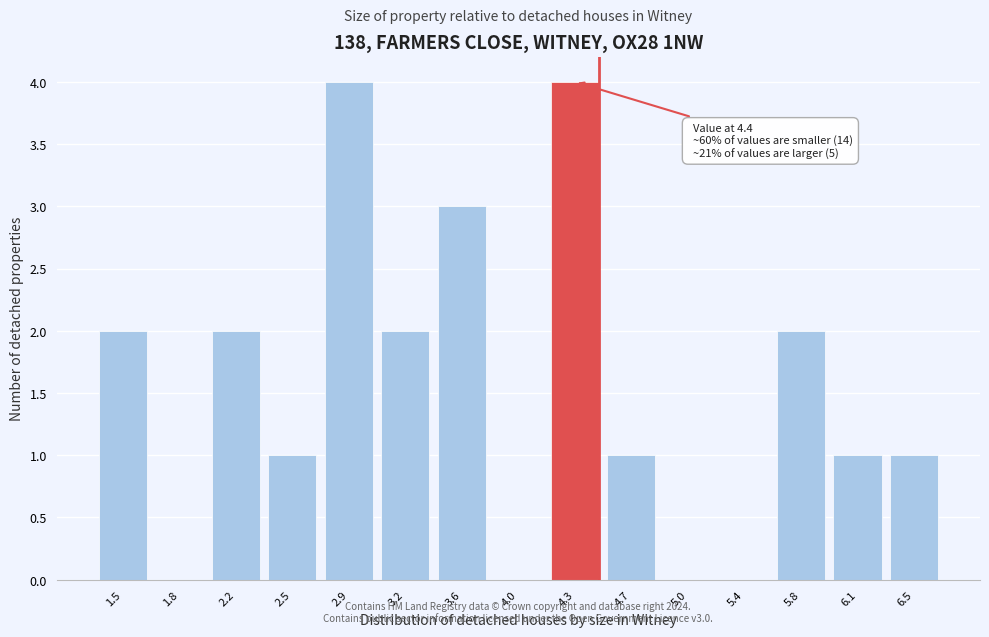

Reading left to right, extract all data points from this chart.

1.5=2	1.8=0	2.2=2	2.5=1	2.9=4	3.2=2	3.6=3	4.0=0	4.3=4	4.7=1	5.0=0	5.4=0	5.8=2	6.1=1	6.5=1